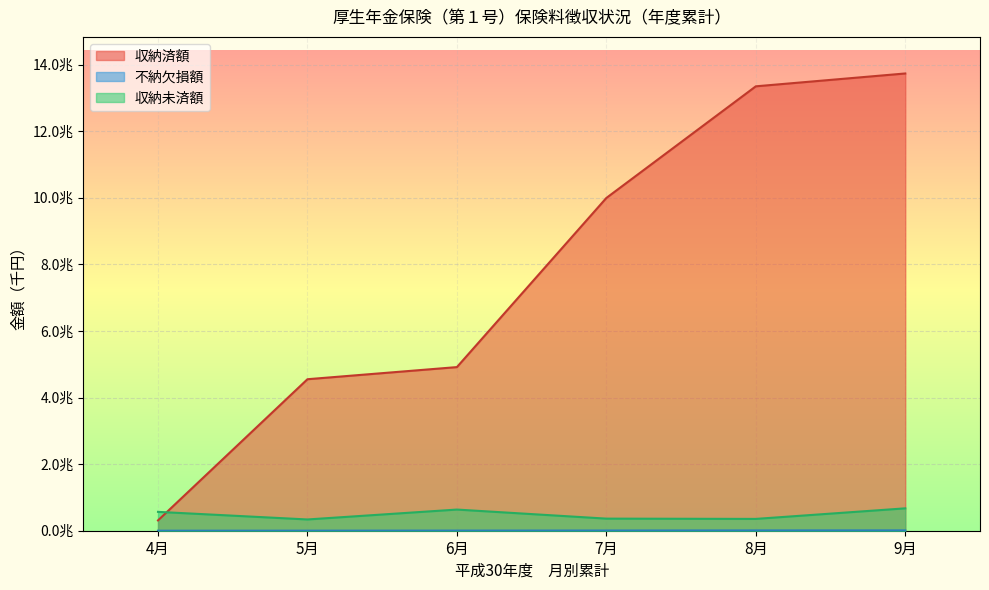

Reading right to left, list all the values displayed in this chart.

収納済額: 9月=13732203934	8月=13346555726	7月=9993916733	6月=4913899704	5月=4549829974	4月=309903553
不納欠損額: 9月=10151451	8月=8825137	7月=5932418	6月=3903634	5月=1626853	4月=620264
収納未済額: 9月=672266636	8月=354930625	7月=363215623	6月=635461461	5月=338111365	4月=566313752